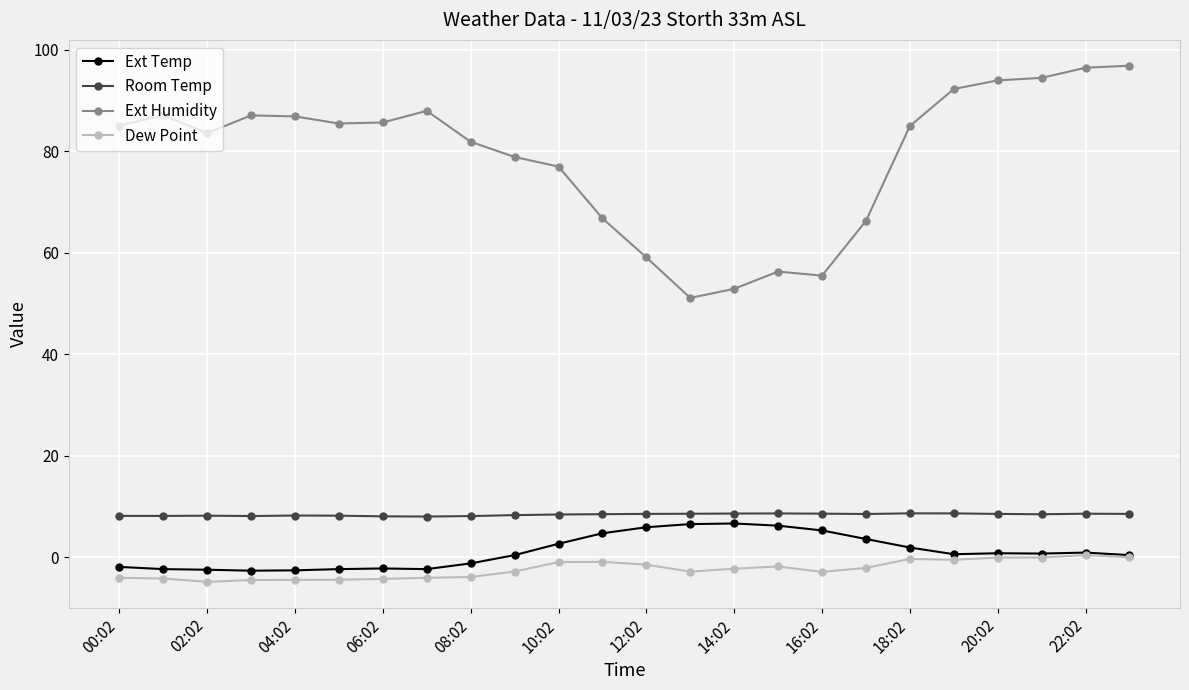

True or false: Dew Point has more than 0 interior local peaks.

True